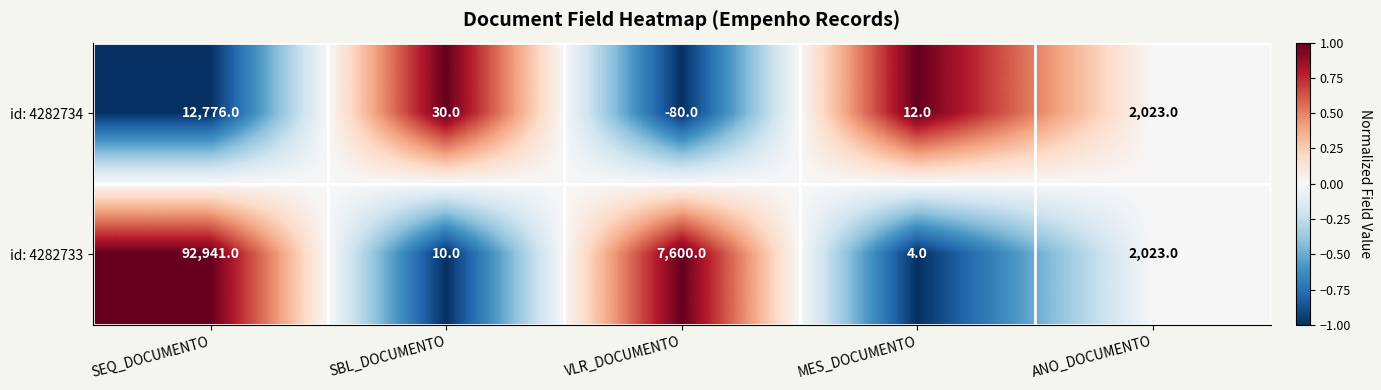

At which category is the sum across all series the highest?

SEQ_DOCUMENTO